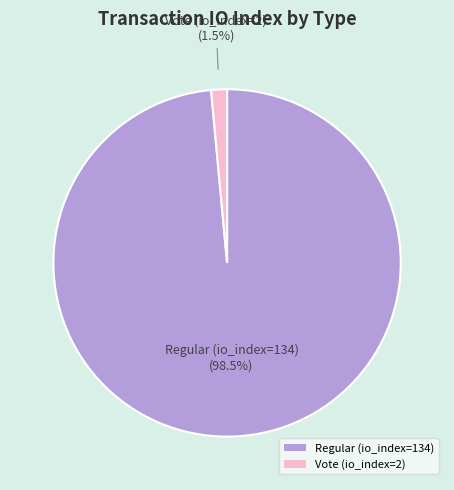

Rank the categories by value from lowest to highest.

Vote (io_index=2), Regular (io_index=134)